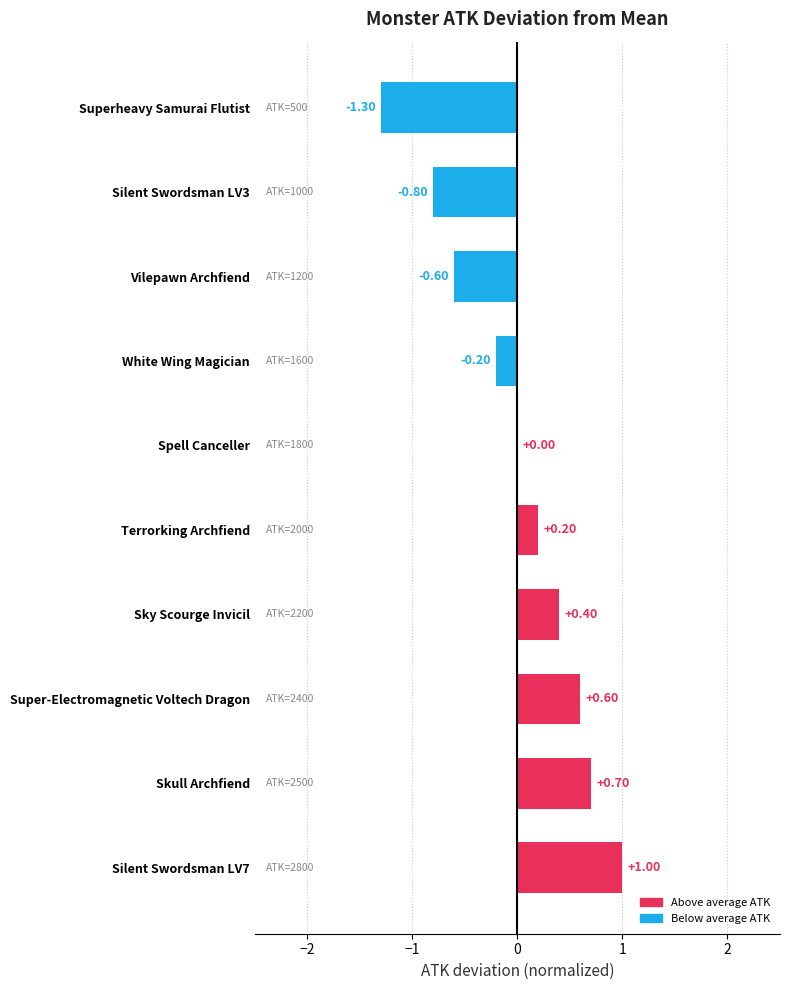

Does the chart contain stacked bars?

No